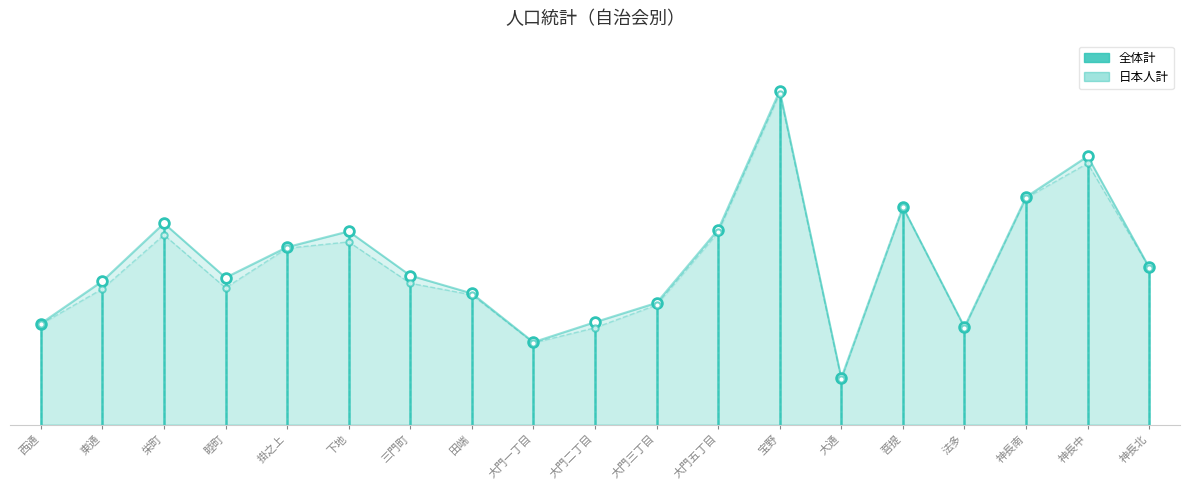

True or false: 全体計 has a value of 510 at 西通.

False